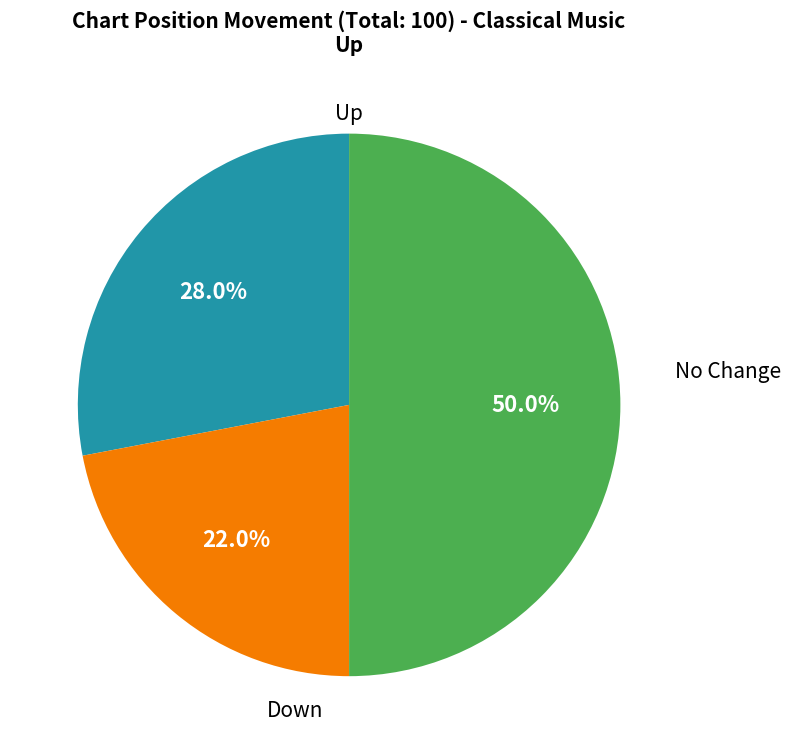

To the nearest percent, what is the difference between the largest and smallest slice percentages?

28%